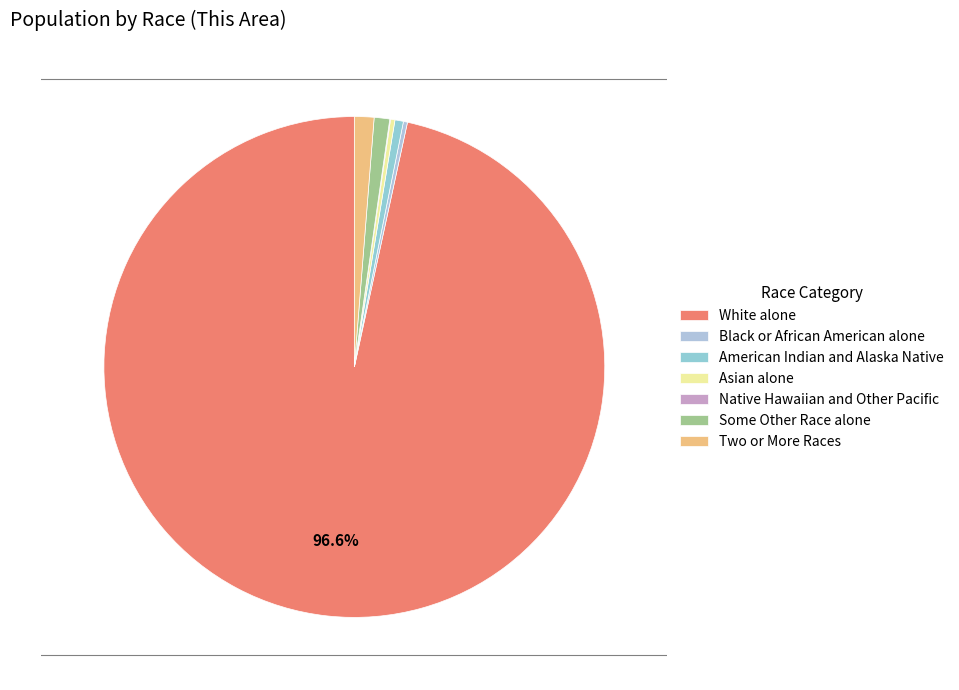

What percentage is the Some Other Race alone slice, to the nearest percent?

1%